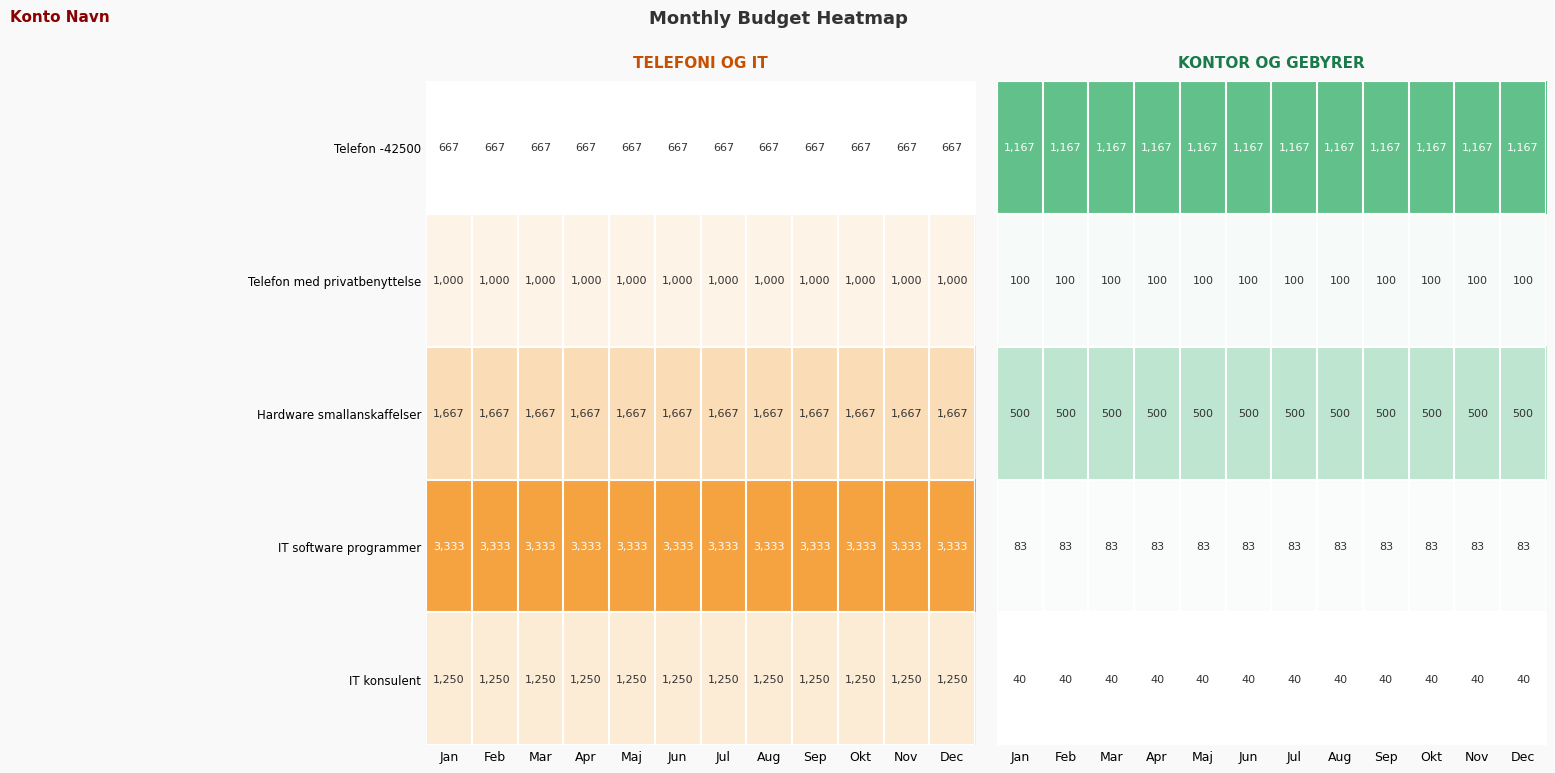

What is the average value of the IT konsulent series?

1250